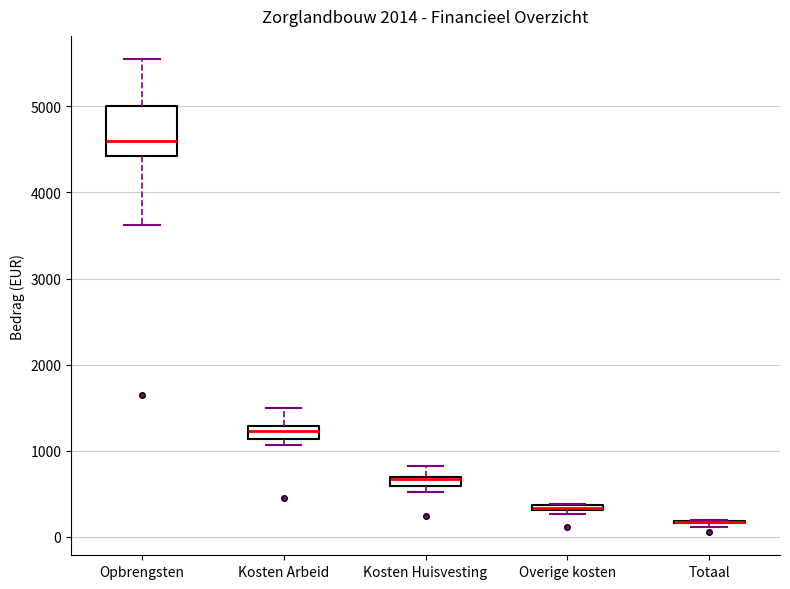

Which box is the tallest, from its lower edge to its upper edge?

Opbrengsten